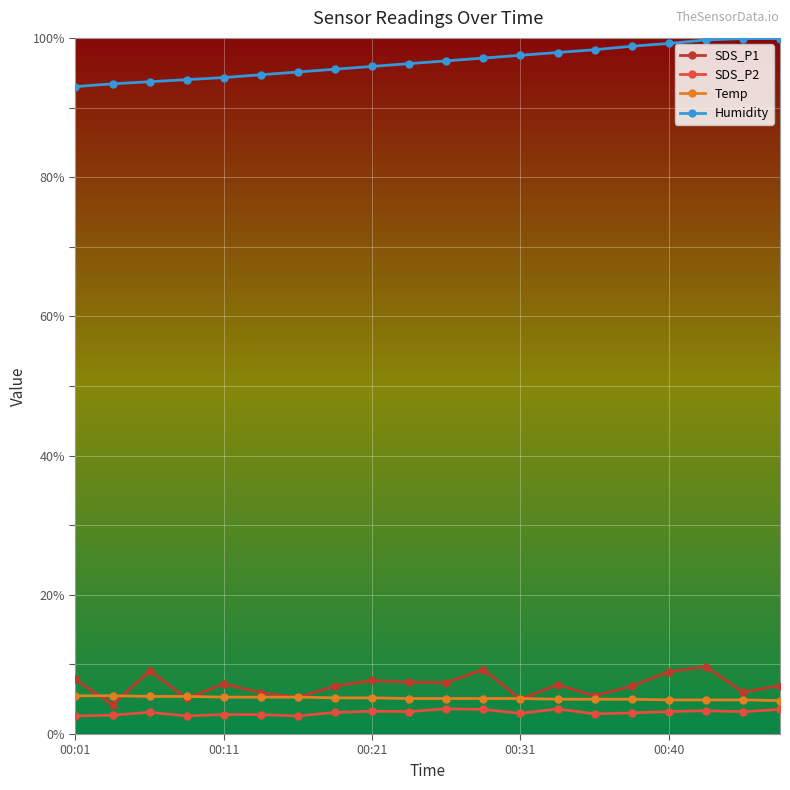

At how many categories does at least one series exceed 45?

20